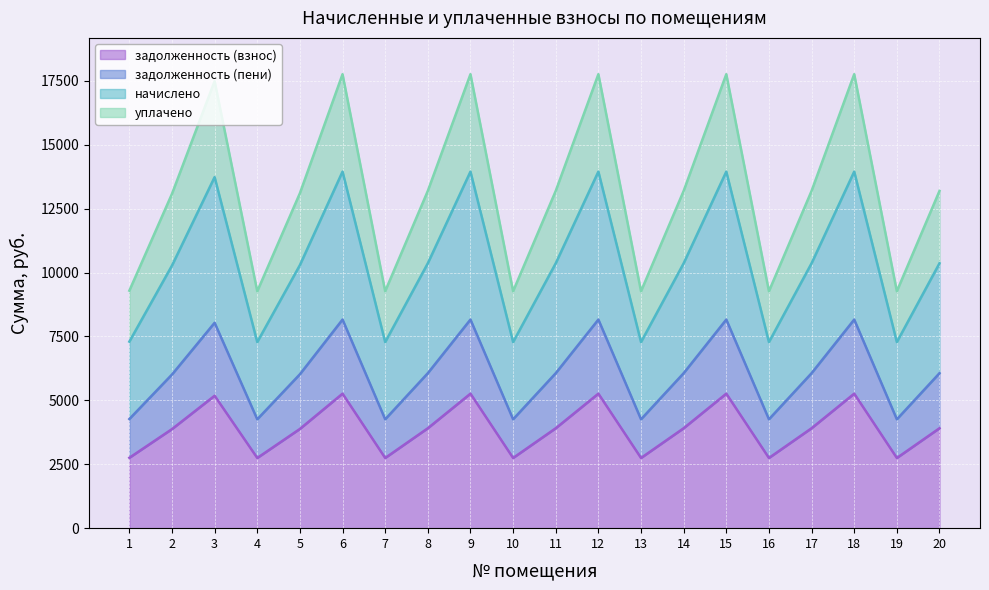

What is the total value across all series at 6?

17761.6